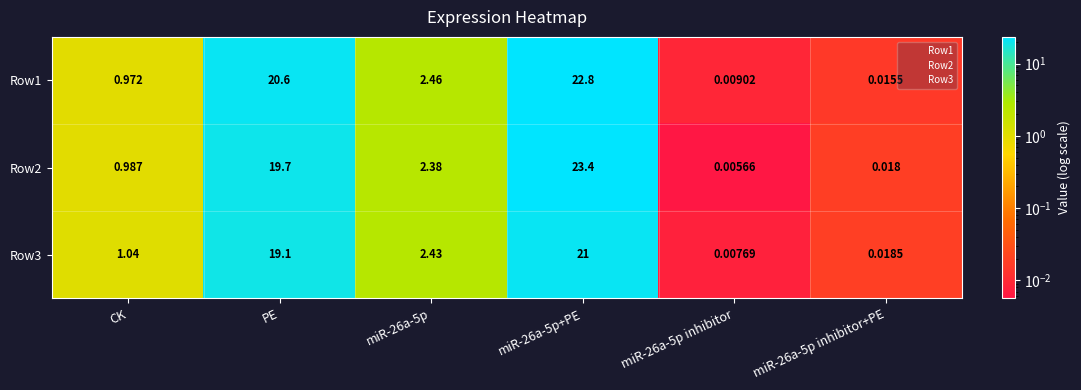

Where does the Row2 series first go above 2?

PE